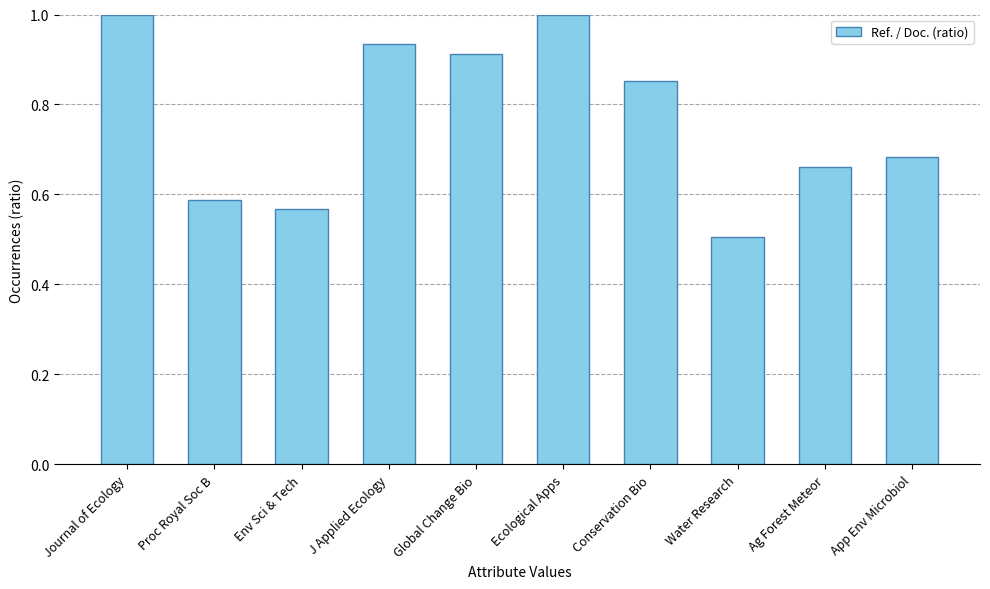

How many distinct data groups are displayed?

1